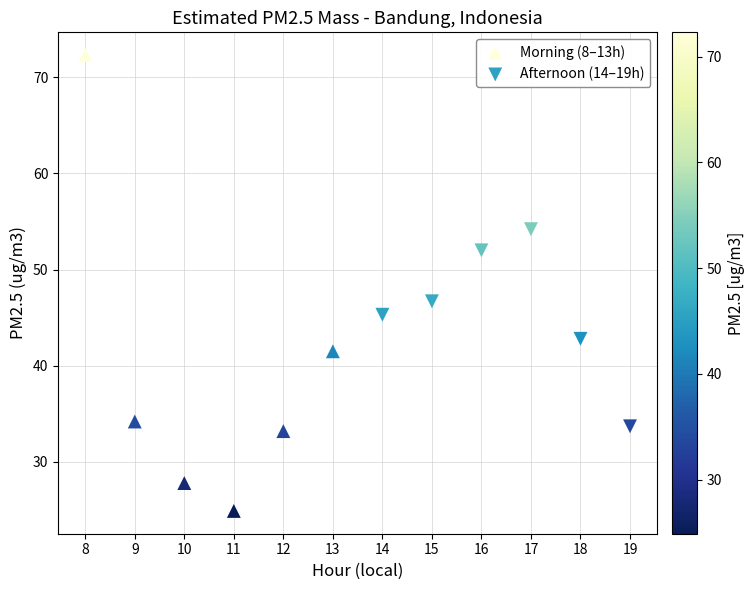

Which series contains the lowest Y value?

Morning (8–13h)